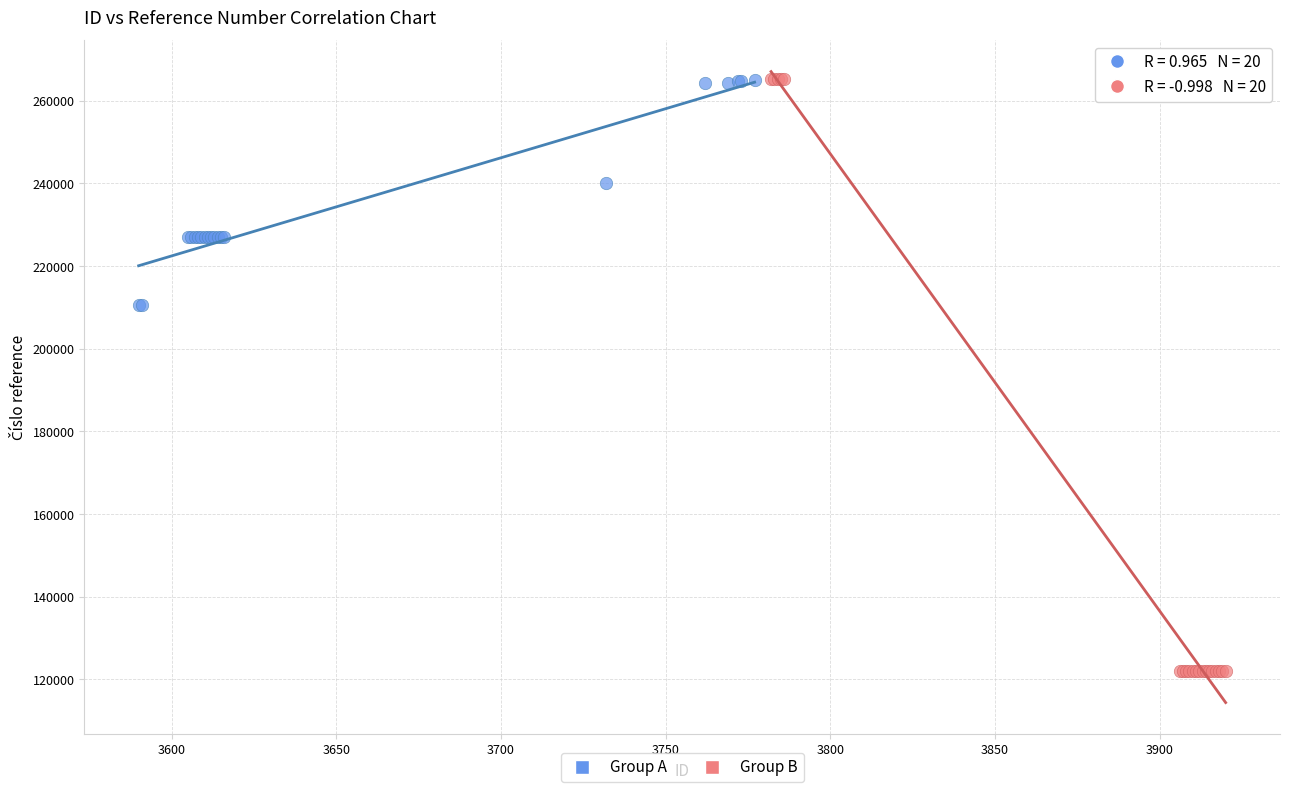

Which series reaches the minimum Y coordinate?

Group B